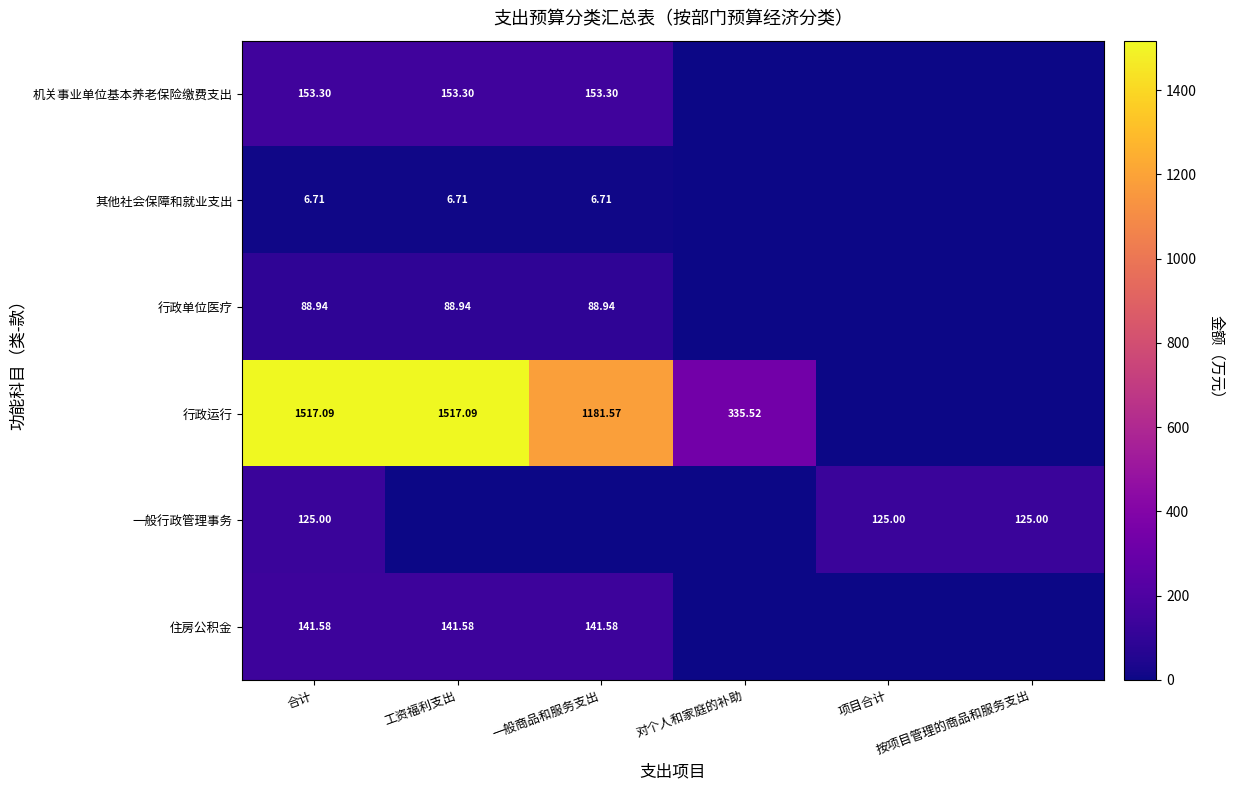

Rank the series at 合计 from lowest to highest value.

其他社会保障和就业支出, 行政单位医疗, 一般行政管理事务, 住房公积金, 机关事业单位基本养老保险缴费支出, 行政运行